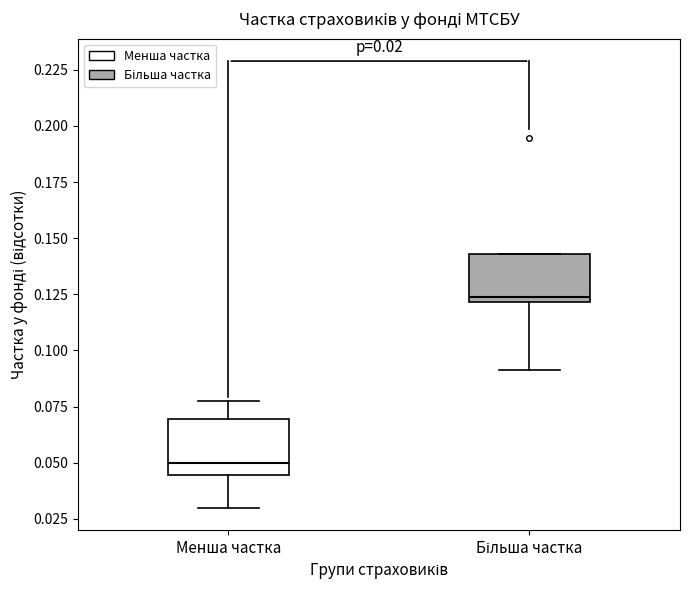

Which box has the highest median line?

Більша частка